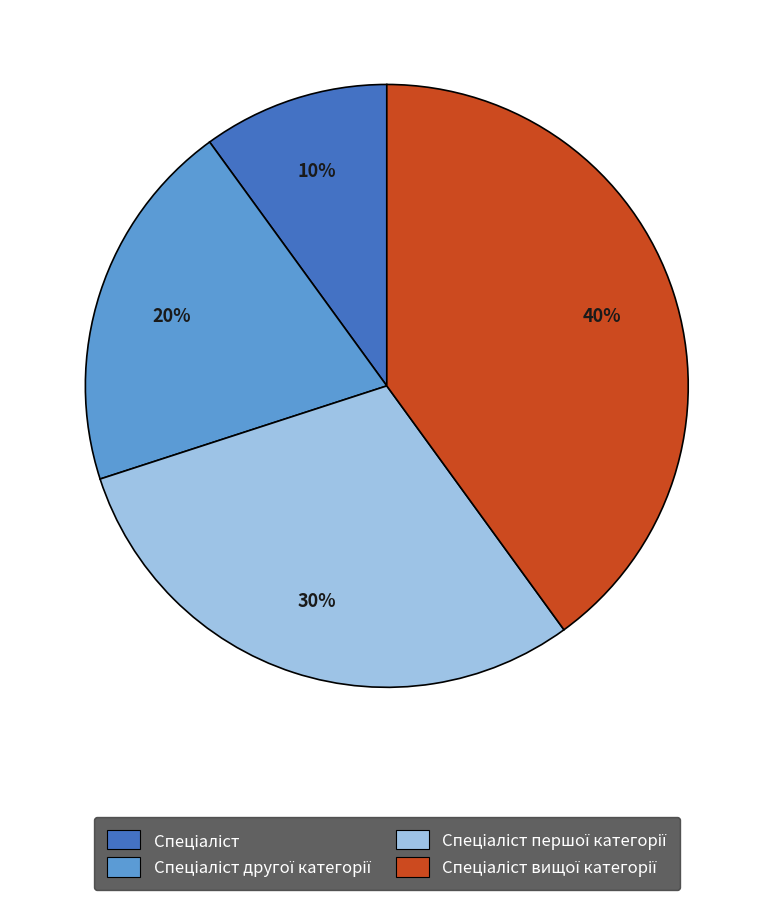

To the nearest percent, what is the average slice percentage?

25%